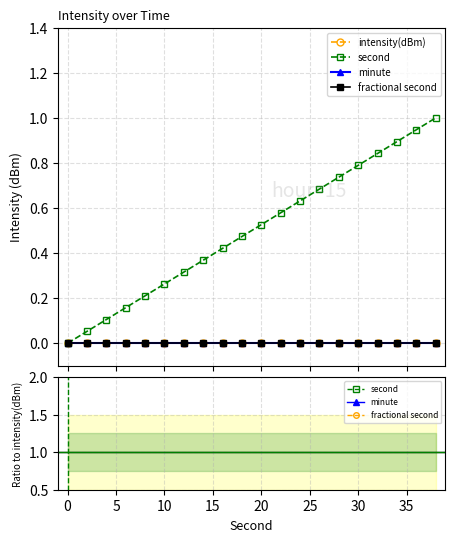

True or false: minute and fractional second intersect in this chart.

False